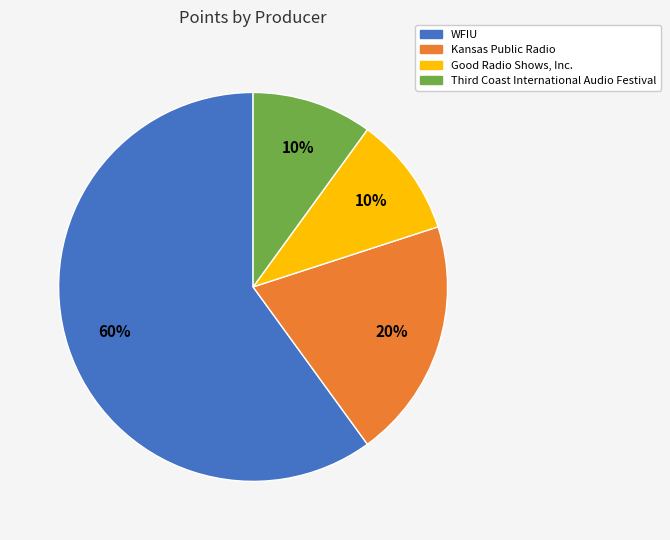

How many slices are in this pie chart?

4